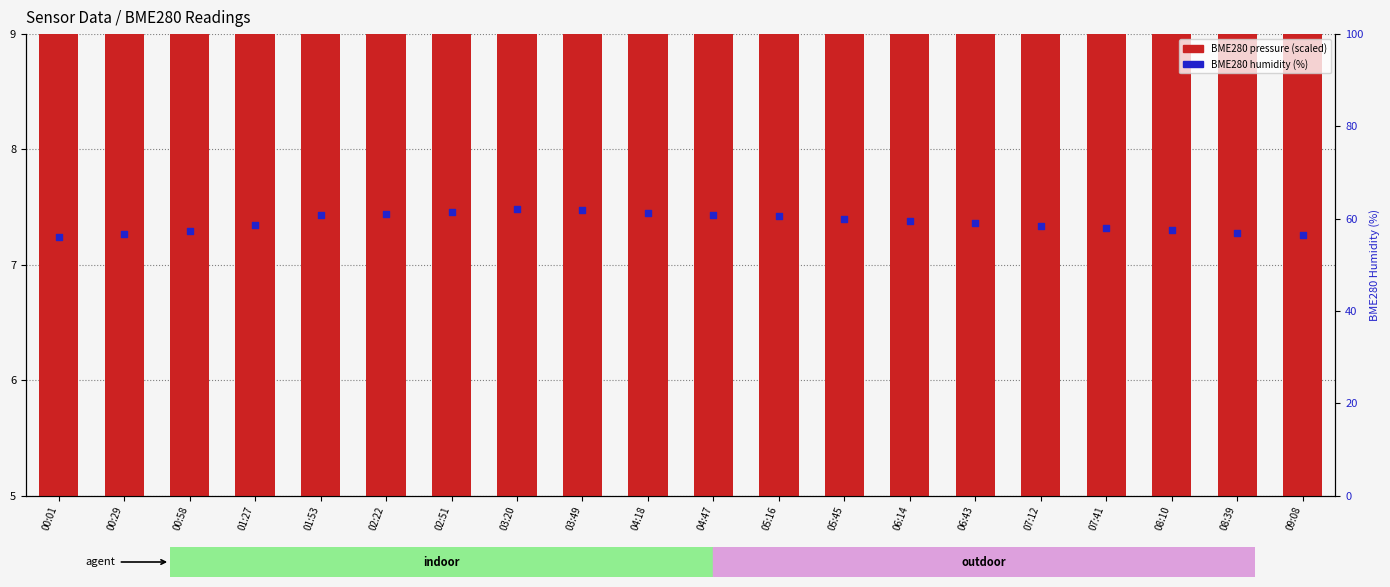

Which series has the largest total across all categories?

BME280 humidity